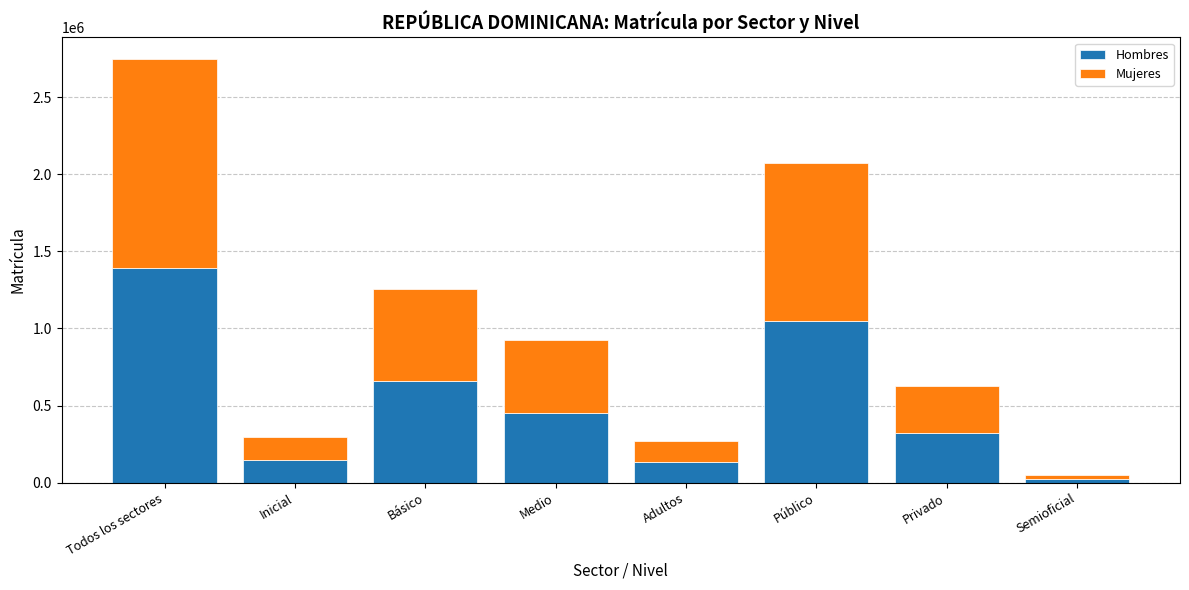

Read the Hombres value at Básico.

659924